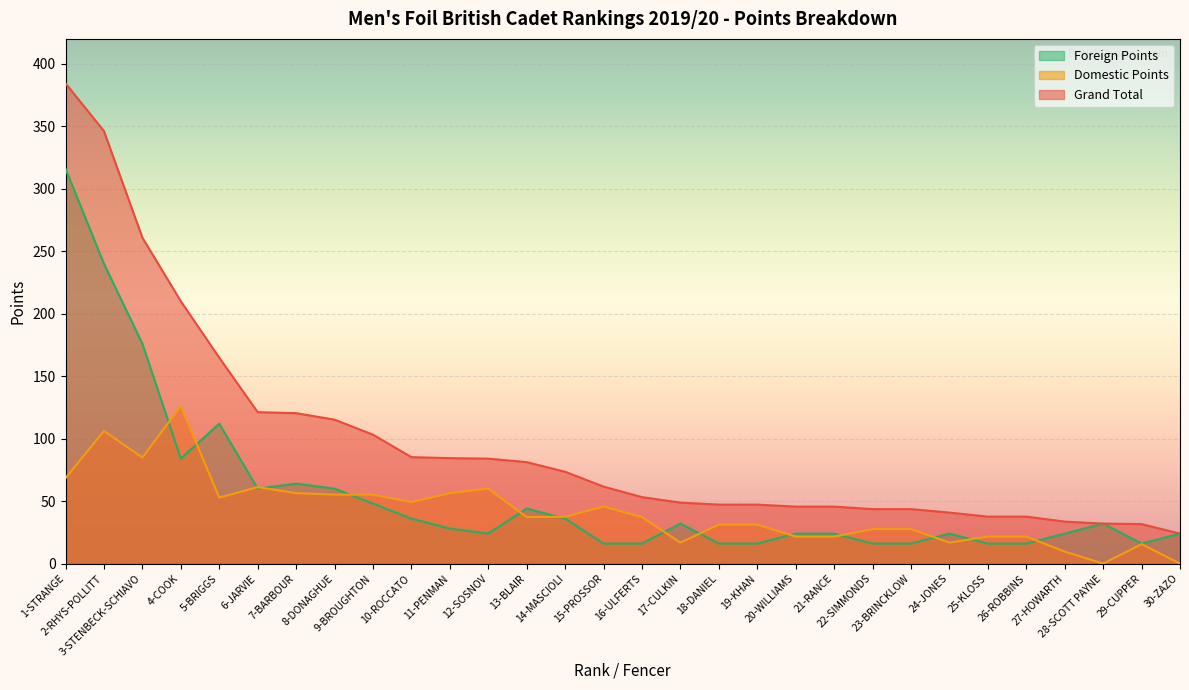

List the labels in order of Domestic Points value, largest first.

4-COOK, 2-RHYS-POLLITT, 3-STENBECK-SCHIAVO, 1-STRANGE, 6-JARVIE, 12-SOSNOV, 7-BARBOUR, 11-PENMAN, 8-DONAGHUE, 9-BROUGHTON, 5-BRIGGS, 10-ROCCATO, 15-PROSSOR, 14-MASCIOLI, 13-BLAIR, 16-ULFERTS, 18-DANIEL, 19-KHAN, 22-SIMMONDS, 23-BRINCKLOW, 20-WILLIAMS, 21-RANCE, 25-KLOSS, 26-ROBBINS, 17-CULKIN, 24-JONES, 29-CUPPER, 27-HOWARTH, 28-SCOTT PAYNE, 30-ZAZO